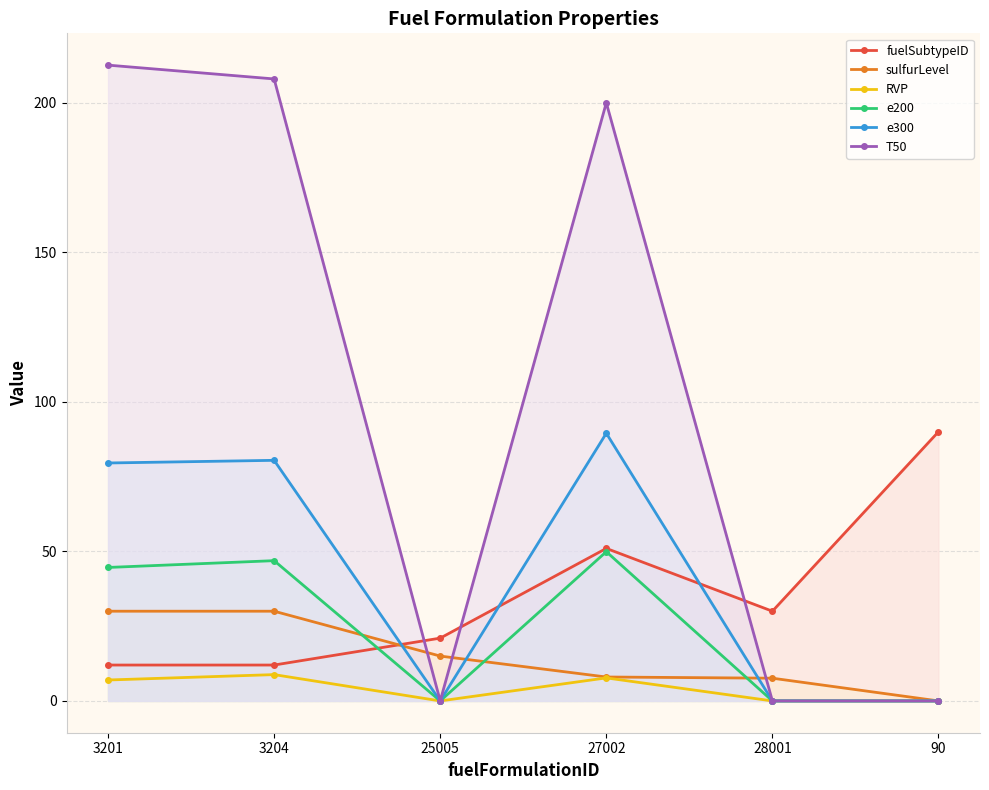

Reading left to right, transcribe all the data shown in this chart.

fuelSubtypeID: 3201=12.0	3204=12.0	25005=21.0	27002=51.0	28001=30.0	90=90.0
sulfurLevel: 3201=30.0	3204=30.0	25005=15.0	27002=8.0	28001=7.6	90=0.0
RVP: 3201=7.0	3204=8.8	25005=0.0	27002=7.7	28001=0.0	90=0.0
e200: 3201=44.6	3204=46.9	25005=0.0	27002=49.9	28001=0.0	90=0.0
e300: 3201=79.6	3204=80.5	25005=0.0	27002=89.5	28001=0.0	90=0.0
T50: 3201=212.6	3204=208.0	25005=0.0	27002=200.0	28001=0.0	90=0.0